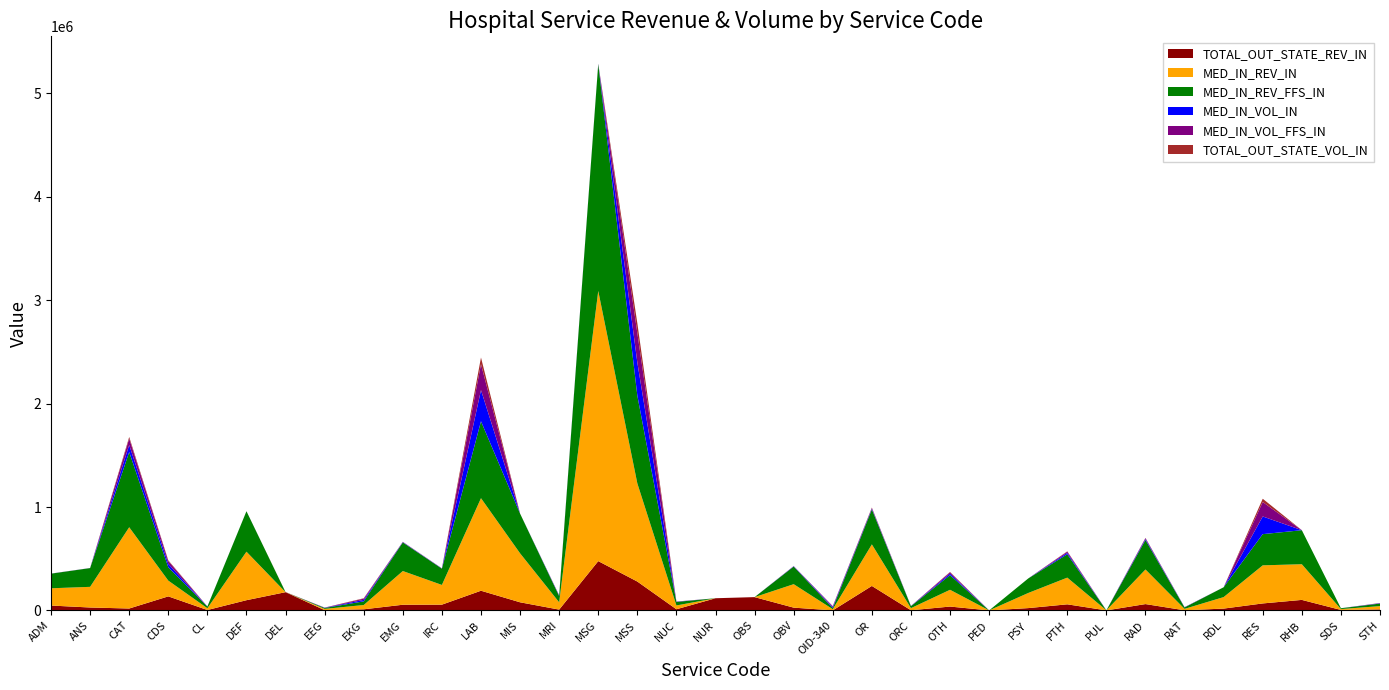

Reading left to right, extract all data points from this chart.

TOTAL_OUT_STATE_REV_IN: ADM=46916	ANS=27981	CAT=18236	CDS=135596	CL=3818	DEF=98669	DEL=176306	EEG=2284	EKG=10486	EMG=54718	IRC=55613	LAB=190259	MIS=78357	MRI=7714	MSG=476597	MSS=279052	NUC=11032	NUR=117569	OBS=128386	OBV=26680	OID-340=224	OR=236556	ORC=1221	OTH=37111	PED=0	PSY=22177	PTH=58765	PUL=0	RAD=61092	RAT=1068	RDL=17508	RES=67318	RHB=101514	SDS=4436	STH=9622
MED_IN_REV_IN: ADM=166897	ANS=199831	CAT=786122	CDS=152572	CL=17069	DEF=469253	DEL=0	EEG=12115	EKG=41552	EMG=326078	IRC=190684	LAB=895180	MIS=473773	MRI=70639	MSG=2612980	MSS=949378	NUC=36783	NUR=0	OBS=0	OBV=227014	OID-340=11286	OR=402033	ORC=20705	OTH=162258	PED=0	PSY=146160	PTH=258261	PUL=667	RAD=334683	RAT=13734	RDL=111156	RES=368451	RHB=345055	SDS=8257	STH=31930
MED_IN_REV_FFS_IN: ADM=141448	ANS=181351	CAT=727911	CDS=128413	CL=16324	DEF=391143	DEL=0	EEG=9246	EKG=35451	EMG=276449	IRC=157227	LAB=743890	MIS=383932	MRI=59787	MSG=2194686	MSS=849392	NUC=34169	NUR=0	OBS=0	OBV=170366	OID-340=10614	OR=338283	ORC=18885	OTH=141560	PED=0	PSY=140384	PTH=225854	PUL=0	RAD=285011	RAT=13734	RDL=95064	RES=301739	RHB=329041	SDS=8257	STH=24454
MED_IN_VOL_IN: ADM=518	ANS=464	CAT=67256	CDS=33233	CL=513	DEF=252	DEL=0	EEG=1785	EKG=14189	EMG=2954	IRC=1735	LAB=301524	MIS=169	MRI=4195	MSG=1820	MSS=319609	NUC=1709	NUR=0	OBS=0	OBV=2476	OID-340=9661	OR=7261	ORC=1186	OTH=14835	PED=0	PSY=99	PTH=13507	PUL=78	RAD=9975	RAT=1480	RDL=76	RES=170932	RHB=231	SDS=6	STH=2722
MED_IN_VOL_FFS_IN: ADM=439	ANS=420	CAT=62503	CDS=27960	CL=486	DEF=210	DEL=0	EEG=1360	EKG=12107	EMG=2503	IRC=1427	LAB=250860	MIS=137	MRI=3554	MSG=1520	MSS=285949	NUC=1594	NUR=0	OBS=0	OBV=1870	OID-340=9086	OR=6090	ORC=1086	OTH=12930	PED=0	PSY=95	PTH=11797	PUL=78	RAD=8501	RAT=1480	RDL=65	RES=139957	RHB=220	SDS=6	STH=2077
TOTAL_OUT_STATE_VOL_IN: ADM=146	ANS=66	CAT=15306	CDS=6482	CL=111	DEF=53	DEL=1392	EEG=340	EKG=3588	EMG=496	IRC=494	LAB=63838	MIS=28	MRI=456	MSG=332	MSS=93943	NUC=525	NUR=86	OBS=79	OBV=286	OID-340=192	OR=4251	ORC=61	OTH=3391	PED=0	PSY=15	PTH=3076	PUL=0	RAD=1832	RAT=112	RDL=12	RES=31271	RHB=68	SDS=3	STH=824